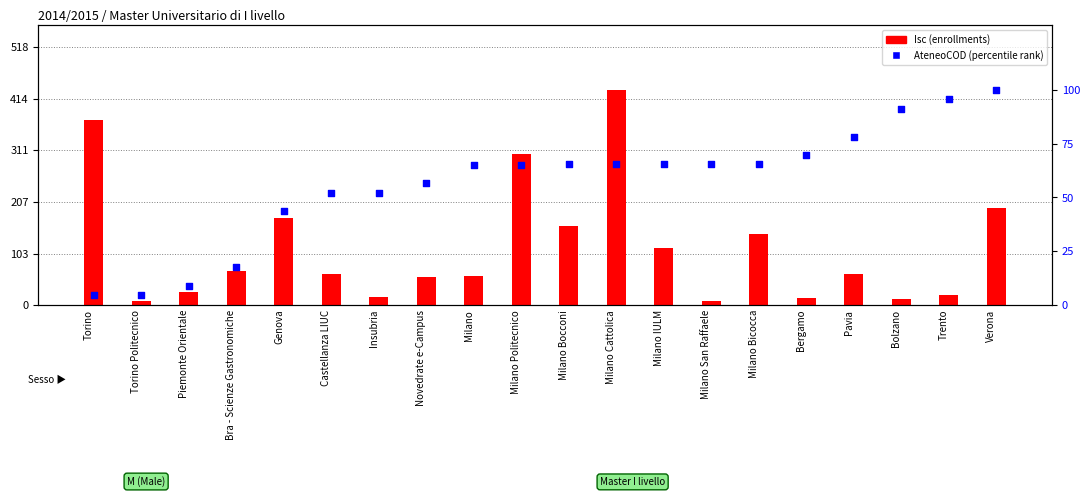

Which series contains the highest Y value?

Isc (enrollments)